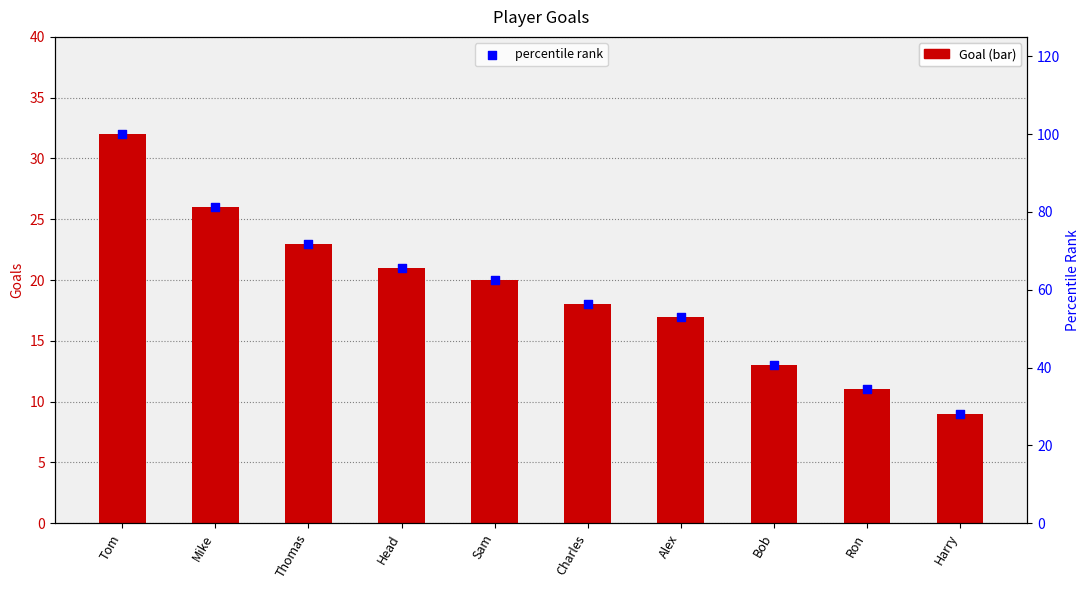

What is the total value across all series at Bob?

53.6